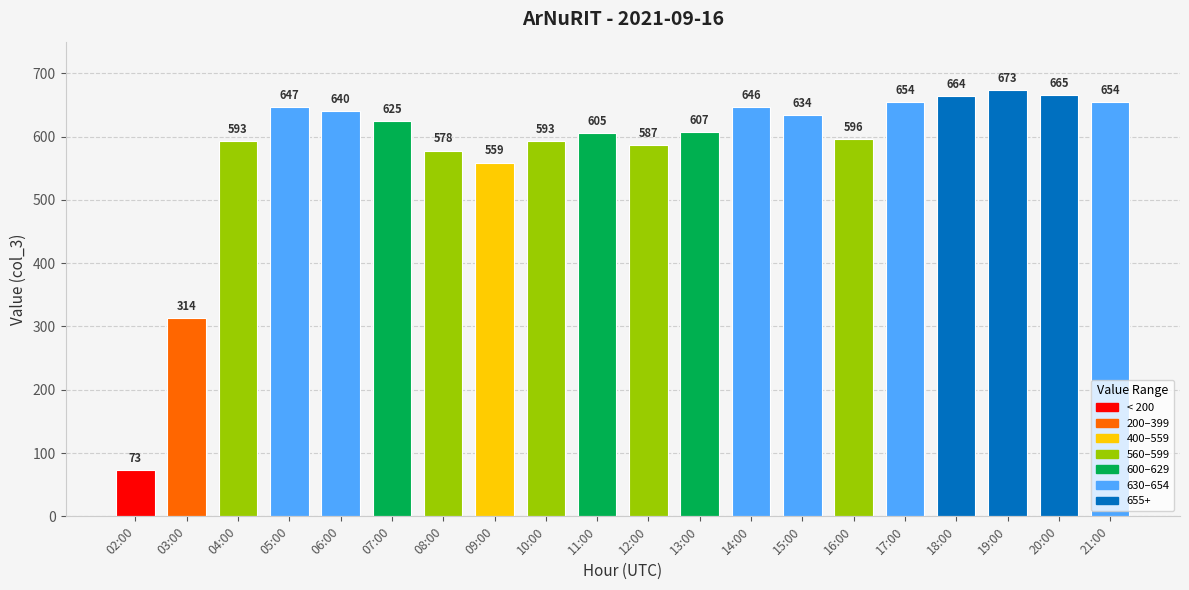

The value at 05:00 is 417. True or false?

False